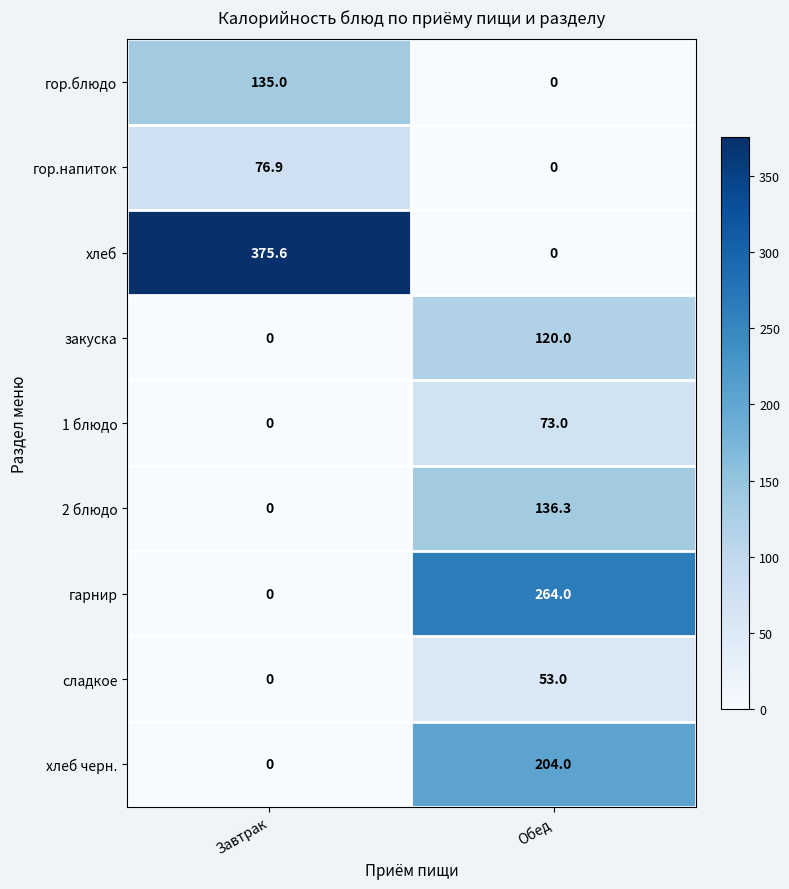

At which category is the sum across all series the highest?

Обед